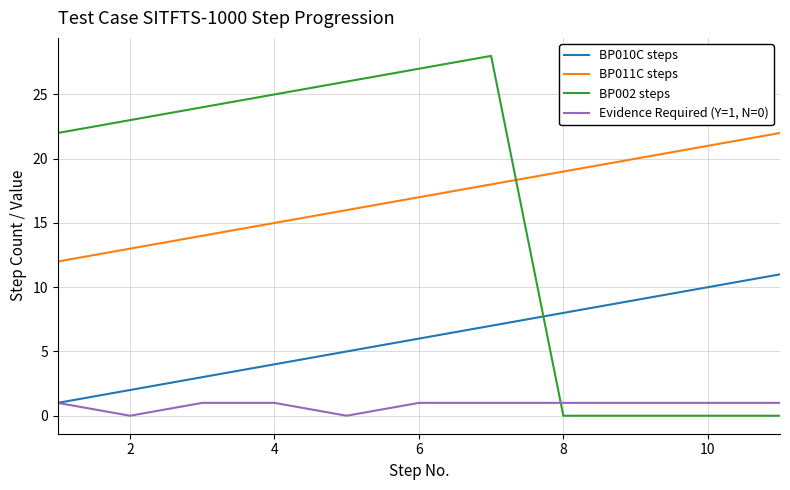

Which series has the widest spread of values?

BP002 steps